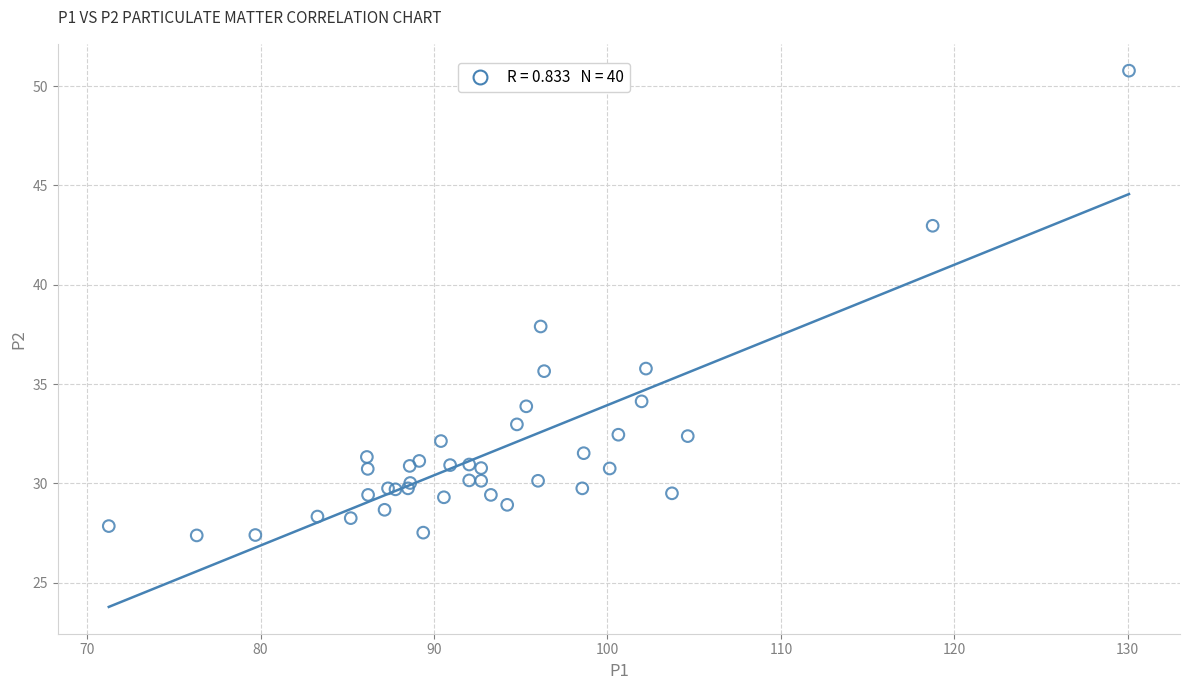

What Y value in the scatter plot is closest to 39?

37.9